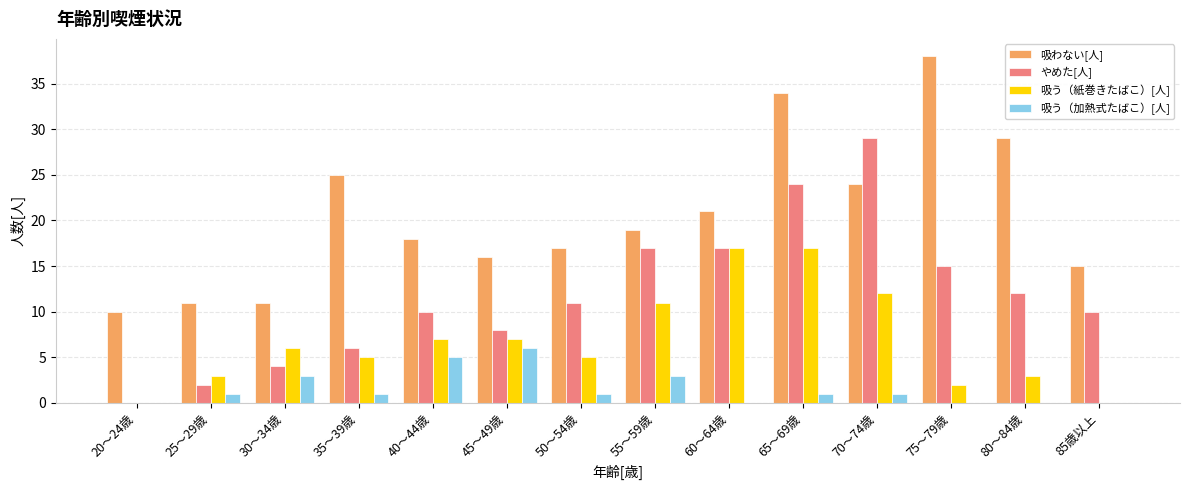

Is it true that やめた[人] equals 29 at 55～59歳?

False